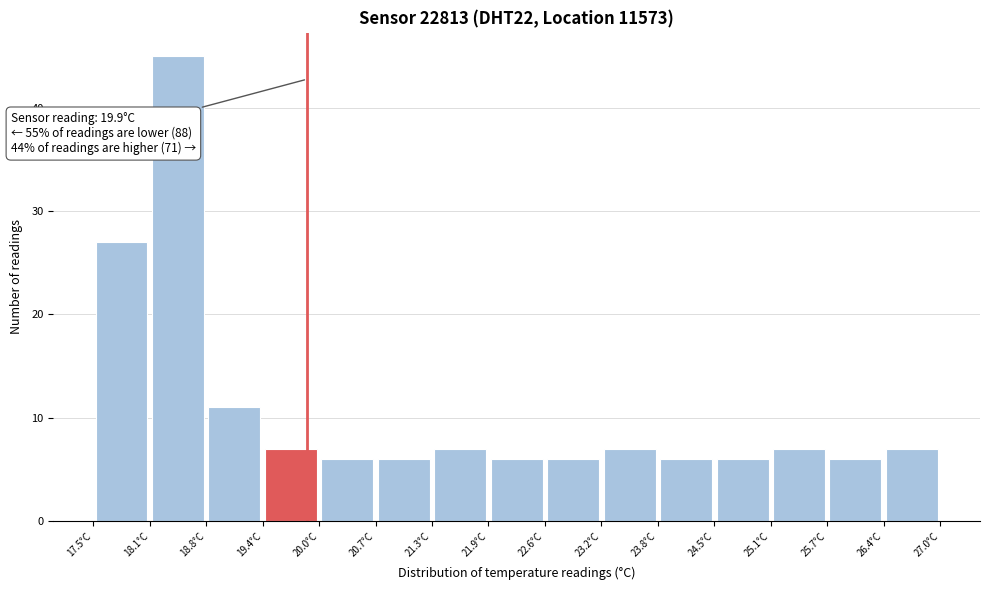

Which range on the x-axis has the tallest bar?

18.1 to 18.8